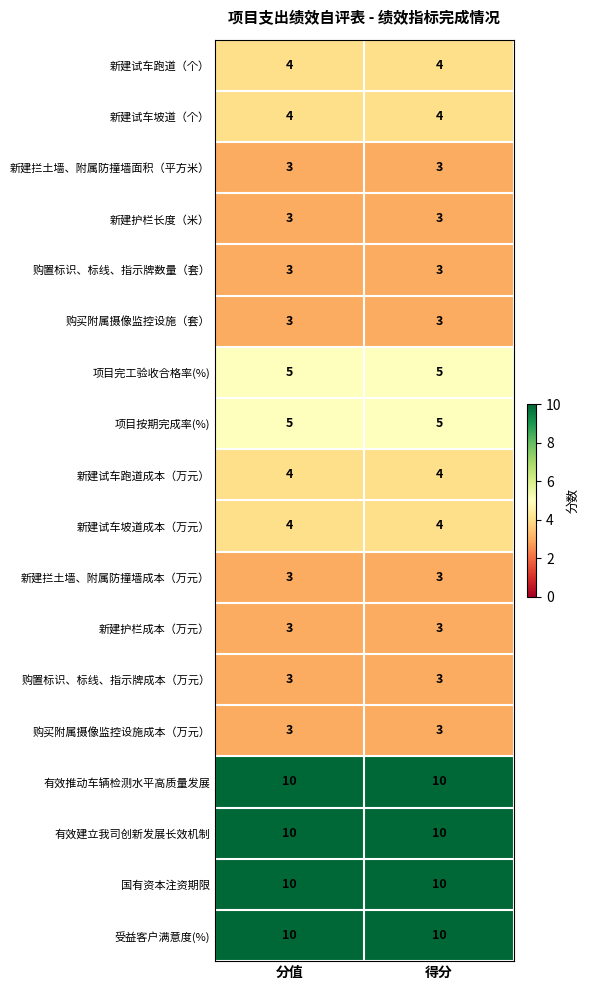

What is the spread (max minus min) of values at 得分?

7